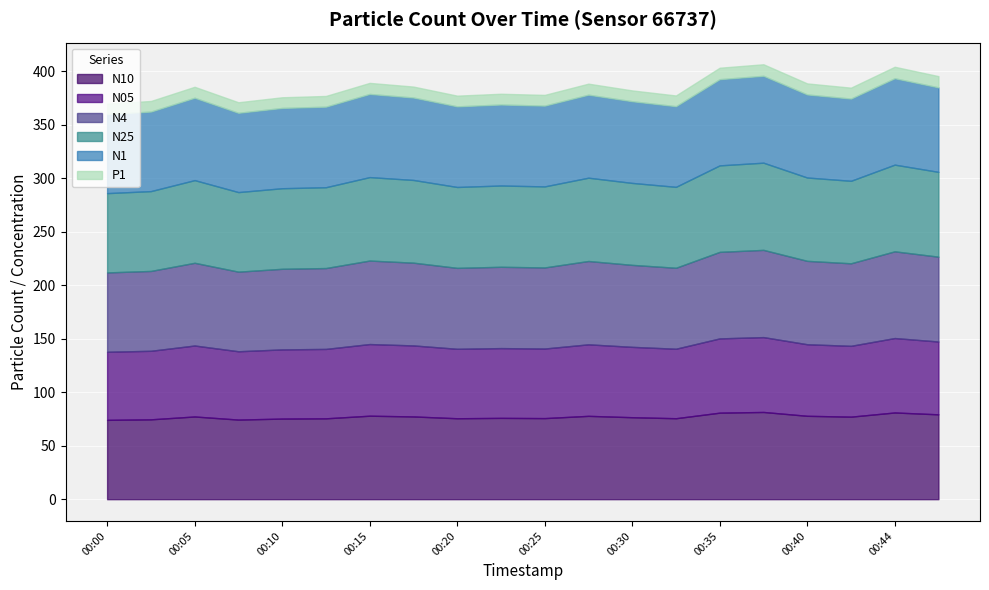

Which series changed the most between 00:15 and 00:25?

N10